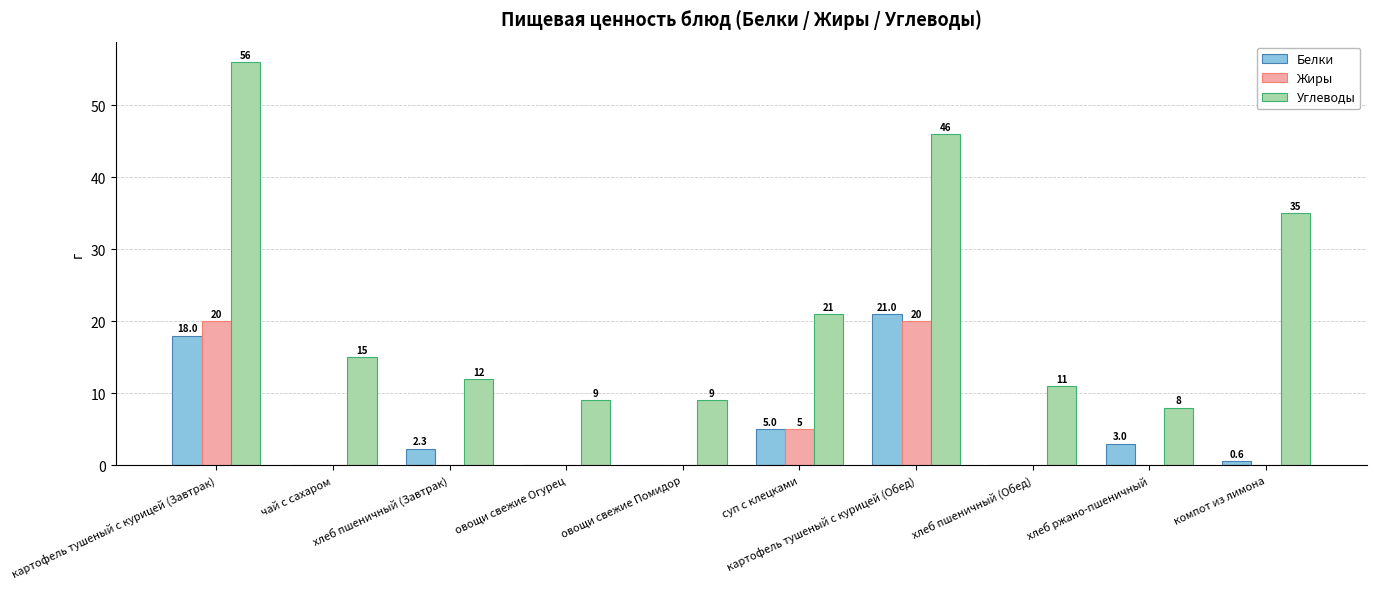

Where does the Белки series first go above 2?

картофель тушеный с курицей (Завтрак)